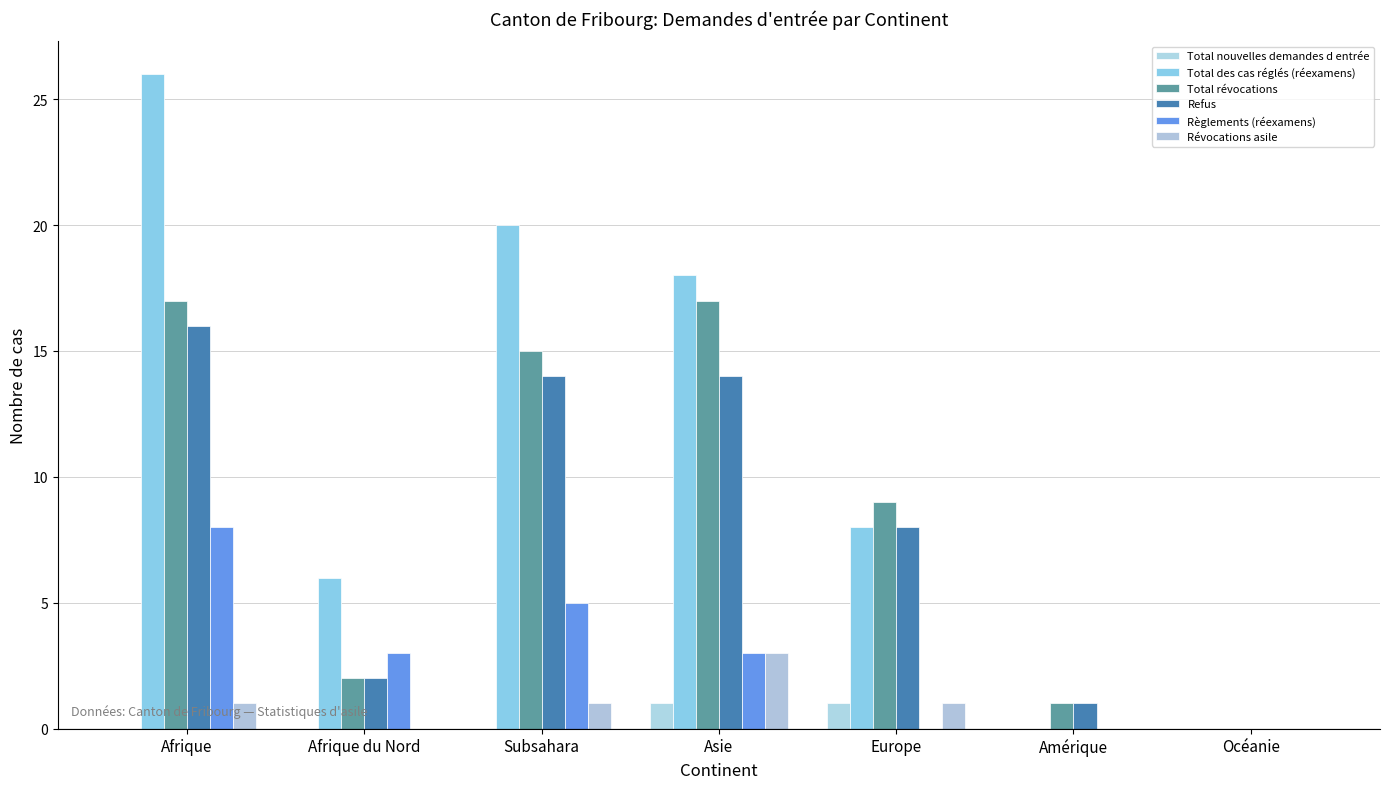

True or false: Règlements (réexamens) has a value of -3 at Europe.

False